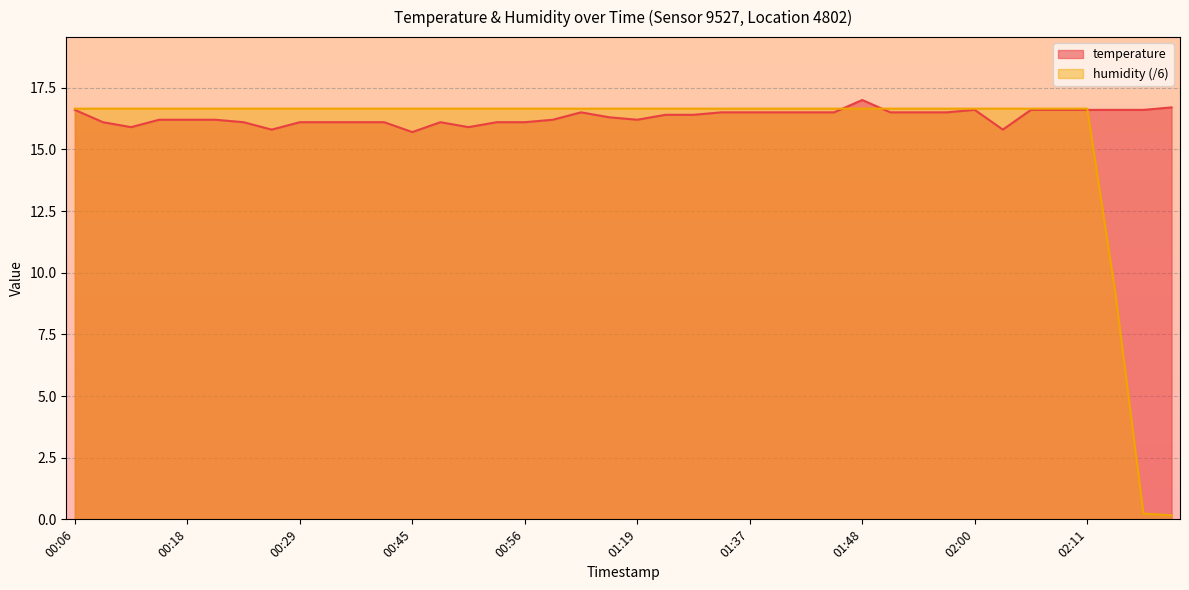

The humidity series shows 16.7 at 00:53. True or false?

True